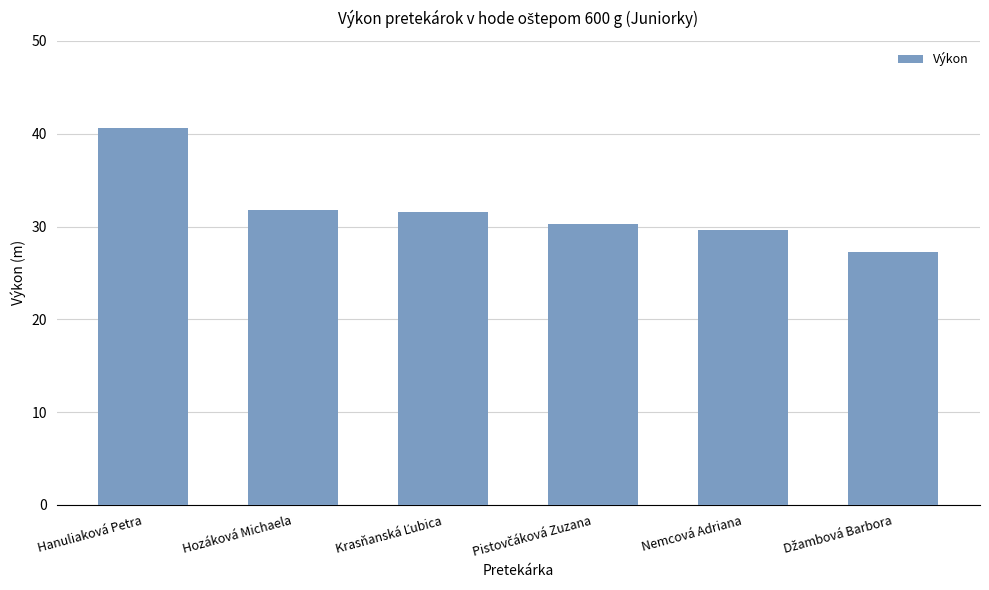

Which label corresponds to the largest value in the chart?

Hanuliaková Petra